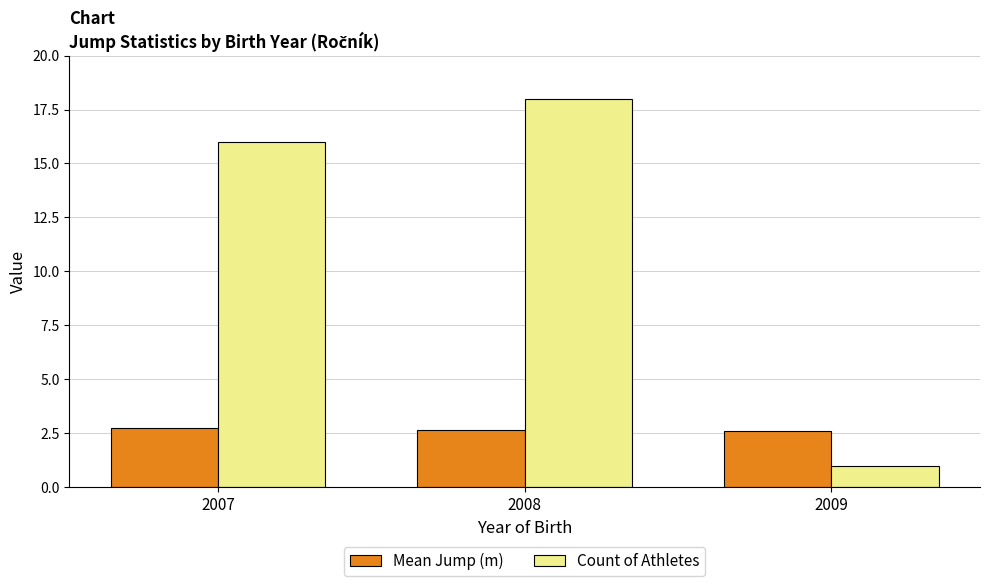

True or false: Count of Athletes has a value of 16.0 at 2007.

True